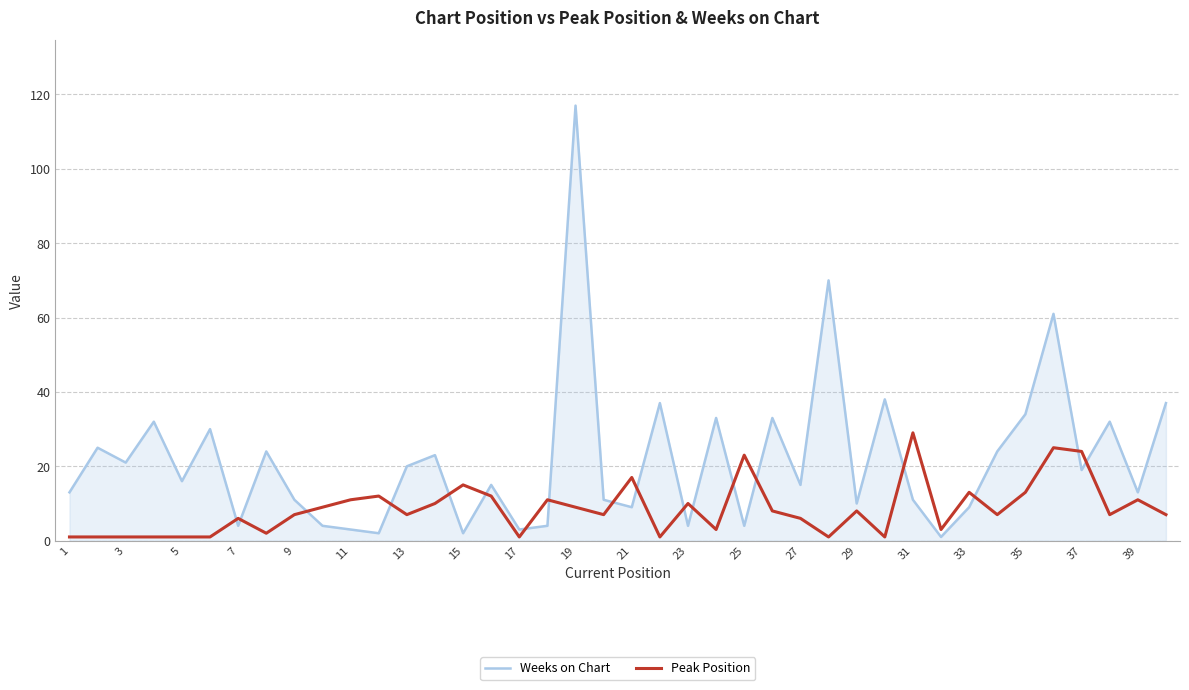

Rank the series by their maximum value, from lowest to highest.

Peak Position, Weeks on Chart